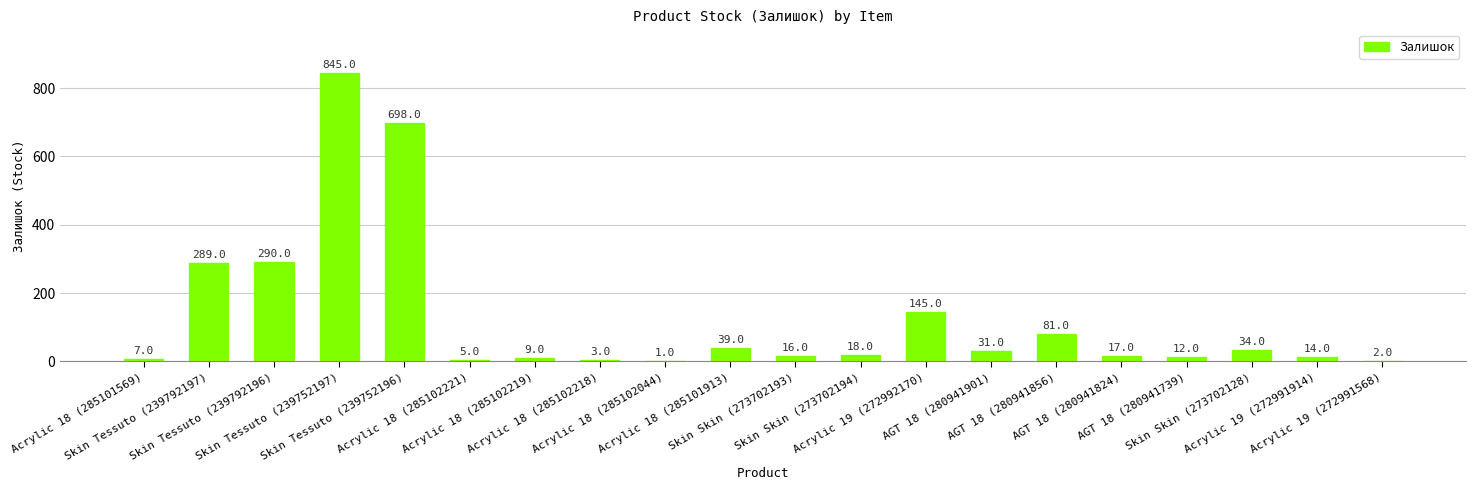

Count the number of categories in the chart.

20